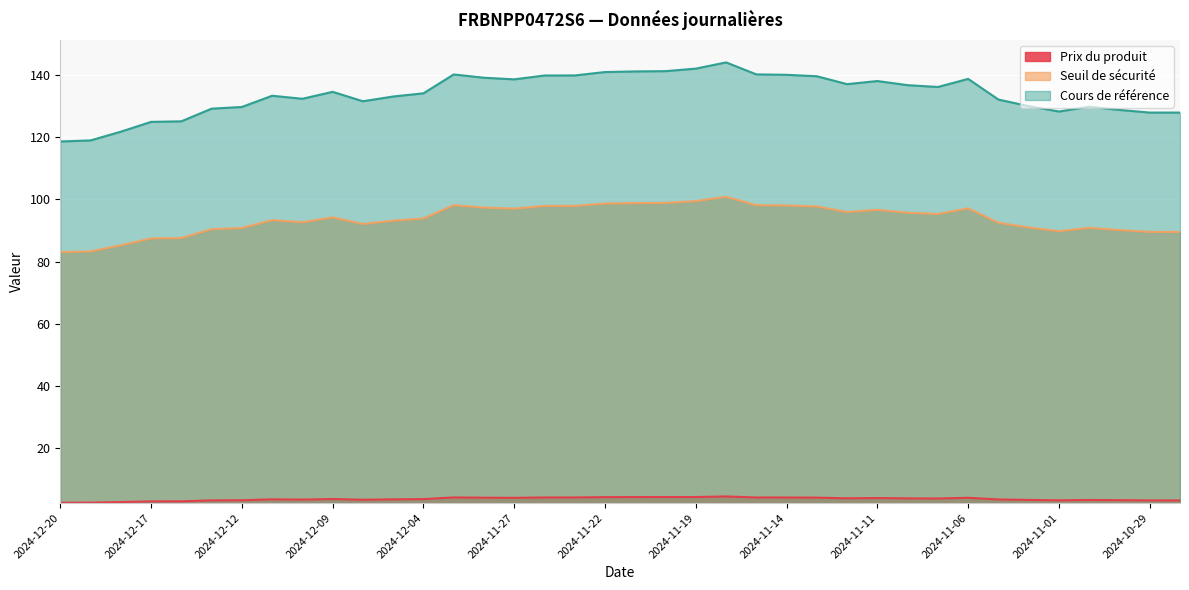

What is the total value across all series at 2024-11-25?

241.8